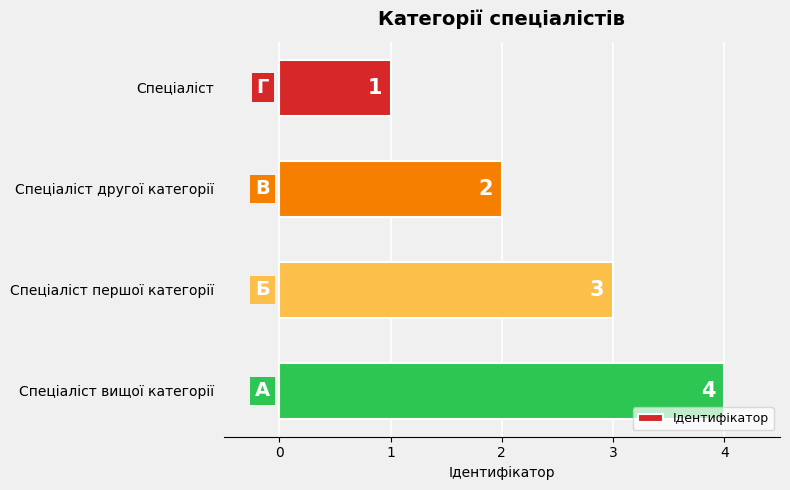

What is the difference between the maximum and minimum values?

3